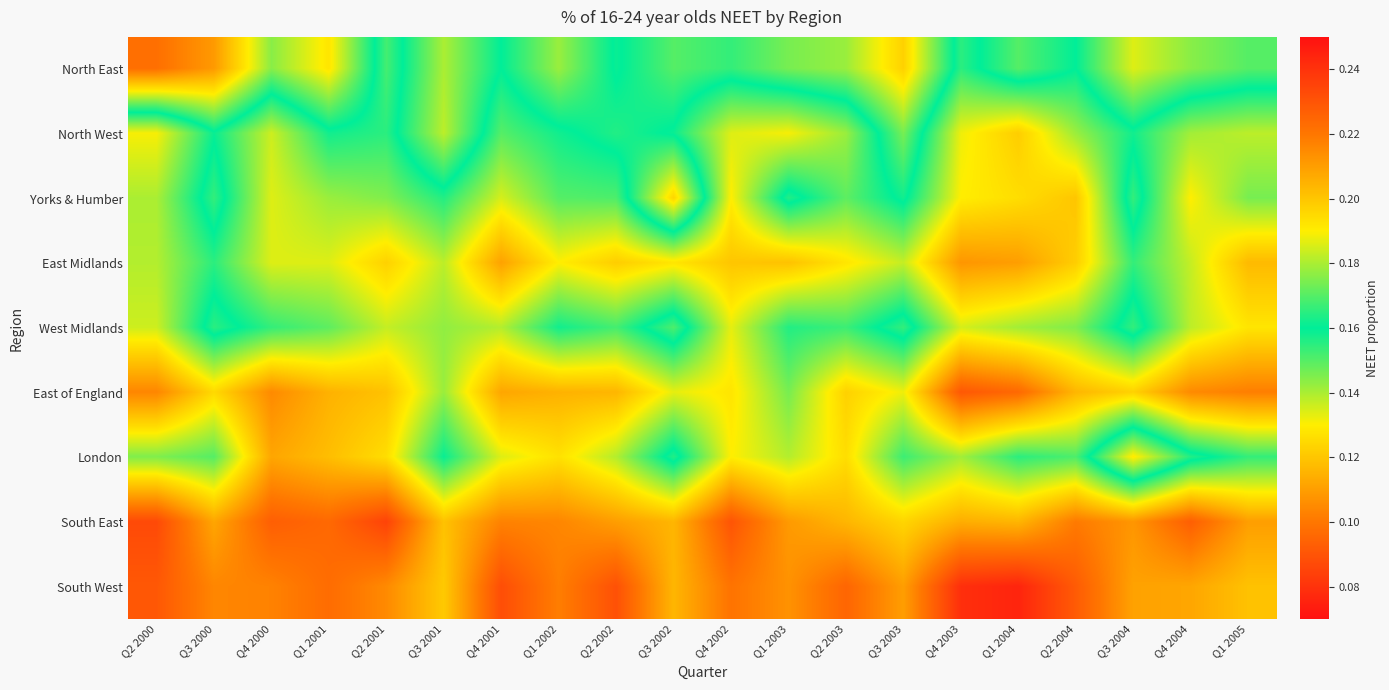

Reading left to right, transcribe all the data shown in this chart.

North East: Q2 2000=0.2	Q3 2000=0.2	Q4 2000=0.2	Q1 2001=0.2	Q2 2001=0.2	Q3 2001=0.2	Q4 2001=0.2	Q1 2002=0.2	Q2 2002=0.2	Q3 2002=0.2	Q4 2002=0.2	Q1 2003=0.2	Q2 2003=0.2	Q3 2003=0.2	Q4 2003=0.2	Q1 2004=0.2	Q2 2004=0.2	Q3 2004=0.2	Q4 2004=0.2	Q1 2005=0.2
North West: Q2 2000=0.1	Q3 2000=0.2	Q4 2000=0.1	Q1 2001=0.2	Q2 2001=0.2	Q3 2001=0.2	Q4 2001=0.1	Q1 2002=0.2	Q2 2002=0.2	Q3 2002=0.2	Q4 2002=0.1	Q1 2003=0.1	Q2 2003=0.1	Q3 2003=0.2	Q4 2003=0.1	Q1 2004=0.1	Q2 2004=0.1	Q3 2004=0.2	Q4 2004=0.1	Q1 2005=0.1
Yorks & Humber: Q2 2000=0.1	Q3 2000=0.2	Q4 2000=0.1	Q1 2001=0.1	Q2 2001=0.1	Q3 2001=0.2	Q4 2001=0.1	Q1 2002=0.1	Q2 2002=0.2	Q3 2002=0.2	Q4 2002=0.1	Q1 2003=0.2	Q2 2003=0.1	Q3 2003=0.2	Q4 2003=0.1	Q1 2004=0.1	Q2 2004=0.1	Q3 2004=0.2	Q4 2004=0.1	Q1 2005=0.1
East Midlands: Q2 2000=0.1	Q3 2000=0.2	Q4 2000=0.1	Q1 2001=0.1	Q2 2001=0.1	Q3 2001=0.1	Q4 2001=0.1	Q1 2002=0.1	Q2 2002=0.1	Q3 2002=0.1	Q4 2002=0.1	Q1 2003=0.1	Q2 2003=0.1	Q3 2003=0.1	Q4 2003=0.1	Q1 2004=0.1	Q2 2004=0.1	Q3 2004=0.2	Q4 2004=0.1	Q1 2005=0.1
West Midlands: Q2 2000=0.1	Q3 2000=0.2	Q4 2000=0.2	Q1 2001=0.1	Q2 2001=0.1	Q3 2001=0.1	Q4 2001=0.1	Q1 2002=0.2	Q2 2002=0.2	Q3 2002=0.2	Q4 2002=0.1	Q1 2003=0.2	Q2 2003=0.2	Q3 2003=0.2	Q4 2003=0.1	Q1 2004=0.1	Q2 2004=0.1	Q3 2004=0.2	Q4 2004=0.1	Q1 2005=0.1
East of England: Q2 2000=0.1	Q3 2000=0.1	Q4 2000=0.1	Q1 2001=0.1	Q2 2001=0.1	Q3 2001=0.1	Q4 2001=0.1	Q1 2002=0.1	Q2 2002=0.1	Q3 2002=0.1	Q4 2002=0.1	Q1 2003=0.1	Q2 2003=0.1	Q3 2003=0.1	Q4 2003=0.1	Q1 2004=0.1	Q2 2004=0.1	Q3 2004=0.1	Q4 2004=0.1	Q1 2005=0.1
London: Q2 2000=0.1	Q3 2000=0.1	Q4 2000=0.1	Q1 2001=0.1	Q2 2001=0.1	Q3 2001=0.2	Q4 2001=0.1	Q1 2002=0.1	Q2 2002=0.1	Q3 2002=0.2	Q4 2002=0.1	Q1 2003=0.1	Q2 2003=0.1	Q3 2003=0.2	Q4 2003=0.1	Q1 2004=0.2	Q2 2004=0.2	Q3 2004=0.2	Q4 2004=0.2	Q1 2005=0.2
South East: Q2 2000=0.1	Q3 2000=0.1	Q4 2000=0.1	Q1 2001=0.1	Q2 2001=0.1	Q3 2001=0.1	Q4 2001=0.1	Q1 2002=0.1	Q2 2002=0.1	Q3 2002=0.1	Q4 2002=0.1	Q1 2003=0.1	Q2 2003=0.1	Q3 2003=0.1	Q4 2003=0.1	Q1 2004=0.1	Q2 2004=0.1	Q3 2004=0.1	Q4 2004=0.1	Q1 2005=0.1
South West: Q2 2000=0.1	Q3 2000=0.1	Q4 2000=0.1	Q1 2001=0.1	Q2 2001=0.1	Q3 2001=0.1	Q4 2001=0.1	Q1 2002=0.1	Q2 2002=0.1	Q3 2002=0.1	Q4 2002=0.1	Q1 2003=0.1	Q2 2003=0.1	Q3 2003=0.1	Q4 2003=0.1	Q1 2004=0.1	Q2 2004=0.1	Q3 2004=0.1	Q4 2004=0.1	Q1 2005=0.1